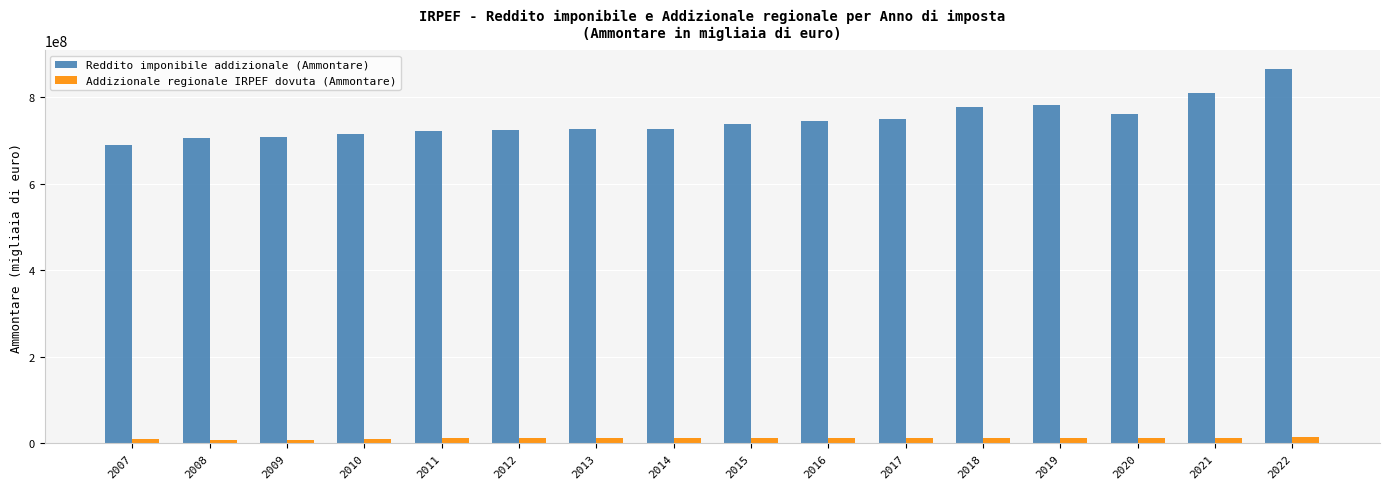

The value of Reddito imponibile addizionale (Ammontare) at 2010 is 714616126.4. True or false?

True